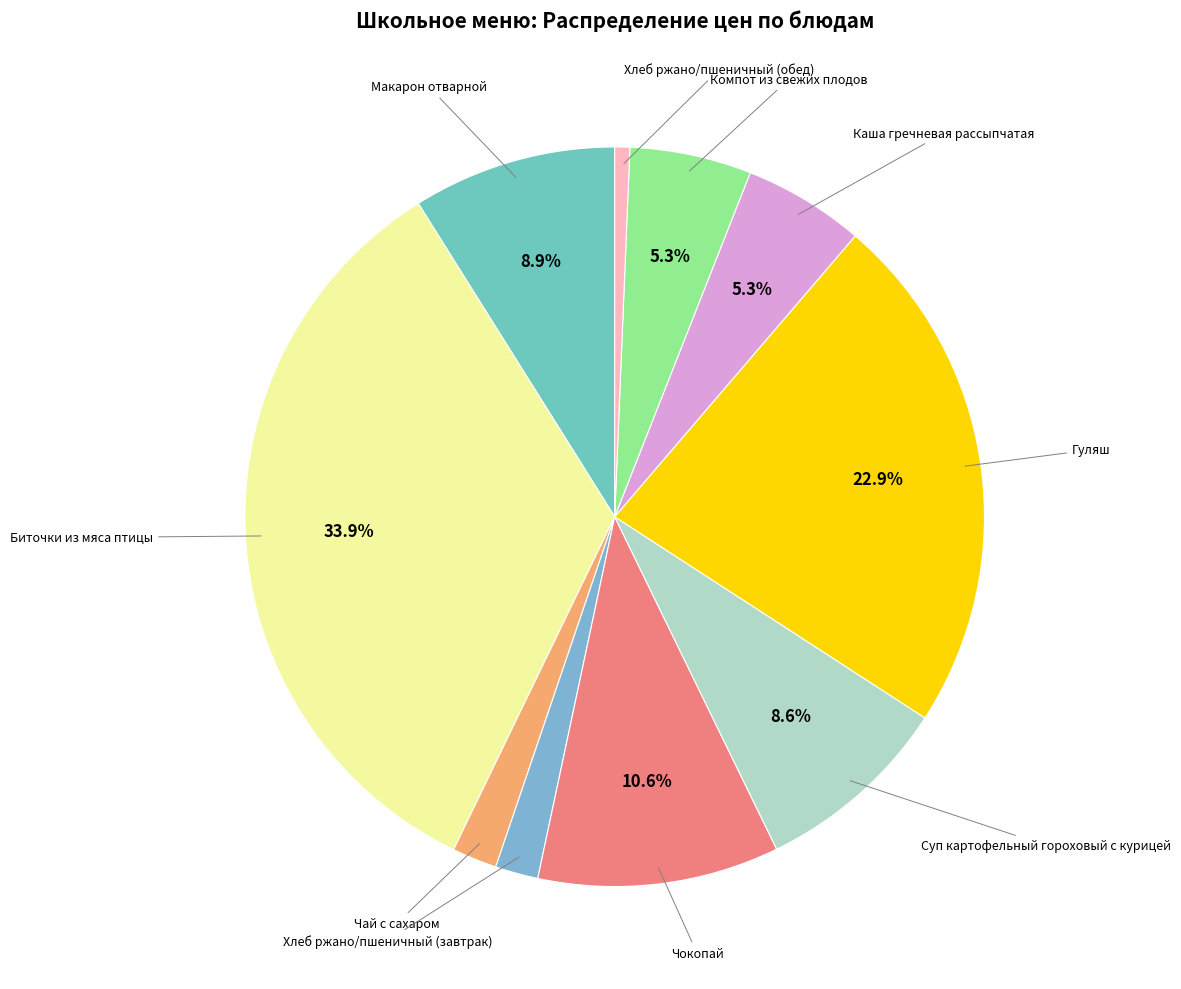

How many segments does this pie chart have?

10